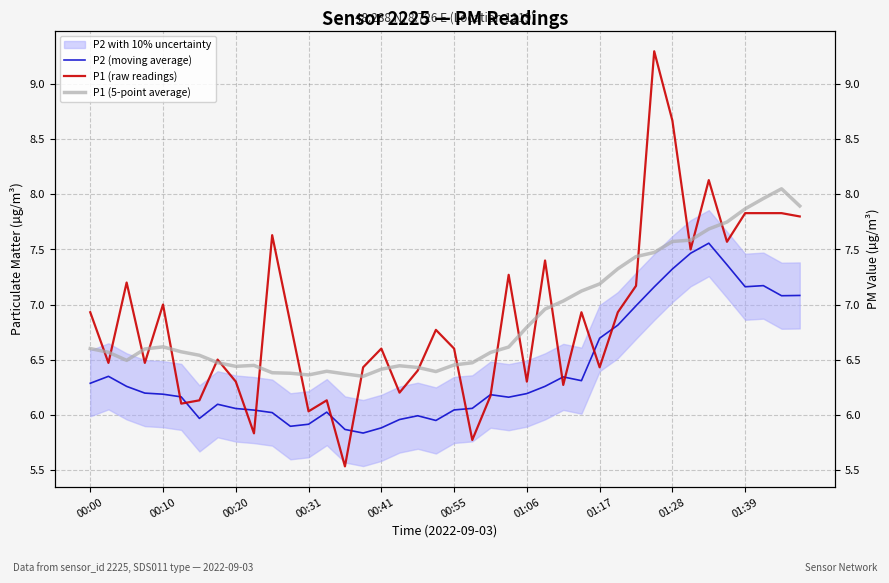

Reading left to right, list all the values displayed in this chart.

P2 (moving average): 6.3	6.3	6.3	6.2	6.2	6.2	6.0	6.1	6.1	6.0	6.0	5.9	5.9	6.0	5.9	5.8	5.9	6.0	6.0	5.9	6.0	6.1	6.2	6.2	6.2	6.3	6.3	6.3	6.7	6.8	7.0	7.2	7.3	7.5	7.6	7.4	7.2	7.2	7.1	7.1
P1 (raw readings): 6.9	6.5	7.2	6.5	7.0	6.1	6.1	6.5	6.3	5.8	7.6	6.8	6.0	6.1	5.5	6.4	6.6	6.2	6.4	6.8	6.6	5.8	6.2	7.3	6.3	7.4	6.3	6.9	6.4	6.9	7.2	9.3	8.7	7.5	8.1	7.6	7.8	7.8	7.8	7.8
P1 (5-point average): 6.6	6.6	6.5	6.6	6.6	6.6	6.5	6.5	6.4	6.4	6.4	6.4	6.4	6.4	6.4	6.3	6.4	6.4	6.4	6.4	6.5	6.5	6.6	6.6	6.8	7.0	7.0	7.1	7.2	7.3	7.4	7.5	7.6	7.6	7.7	7.7	7.9	8.0	8.1	7.9